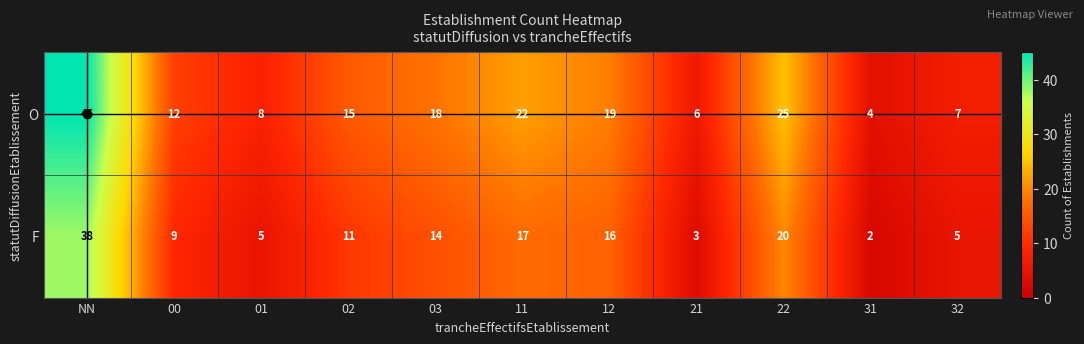

Which category has the lowest value in the O series?

31